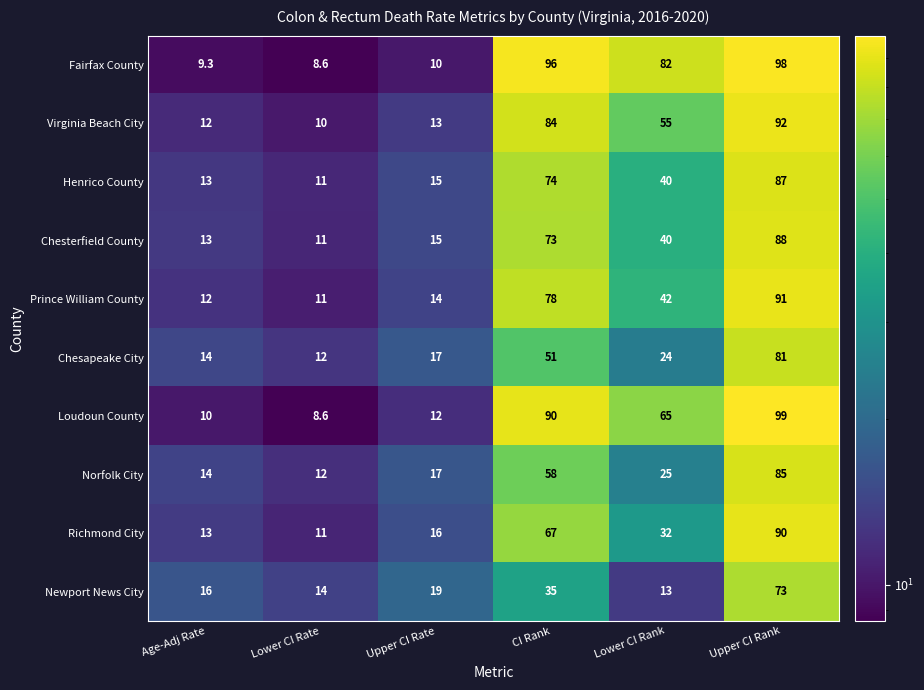

What is the minimum value shown in the chart?

8.6